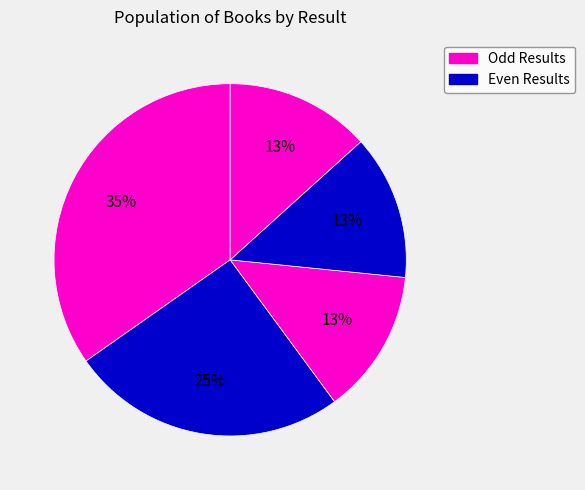

How many segments does this pie chart have?

5